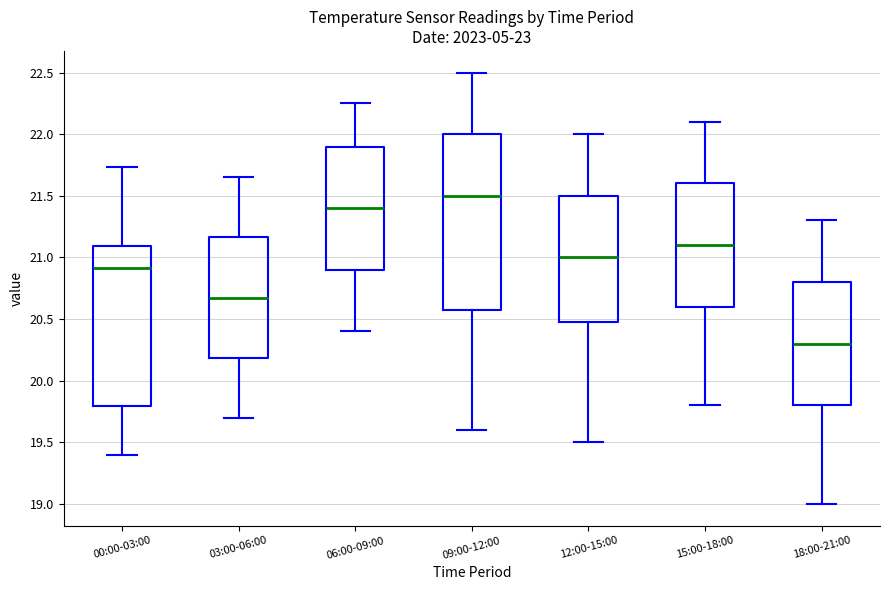

Where does the upper whisker of the box for 03:00-06:00 end on the y-axis? The values are not printed on the chart, so give them approximately, as read against the axis.

21.65